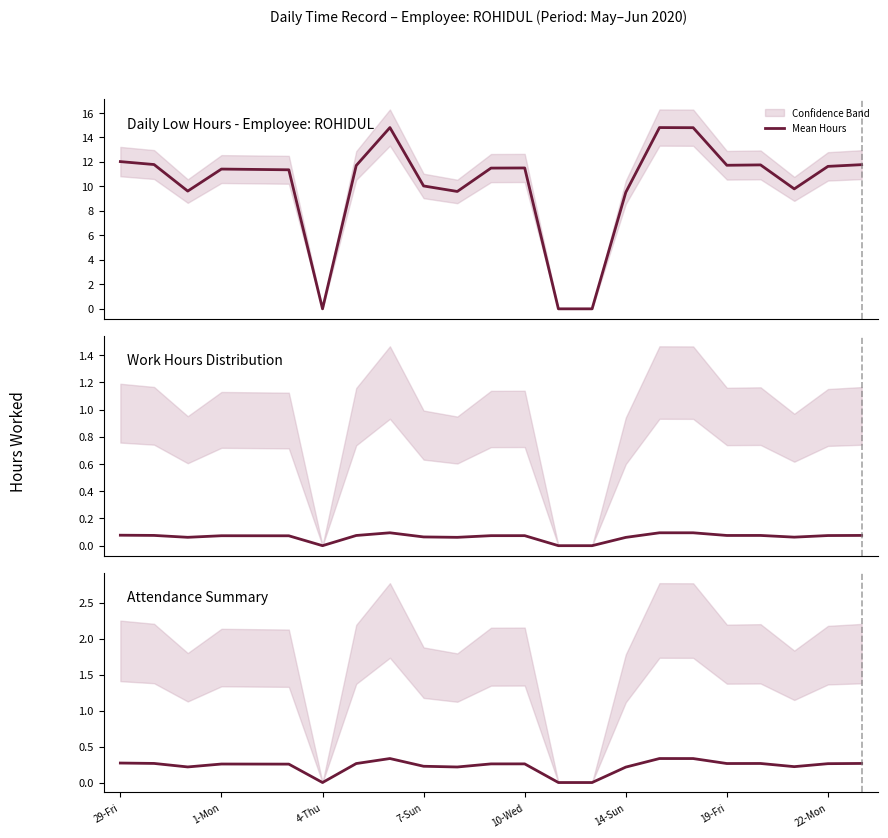

What is the average value?

0.2